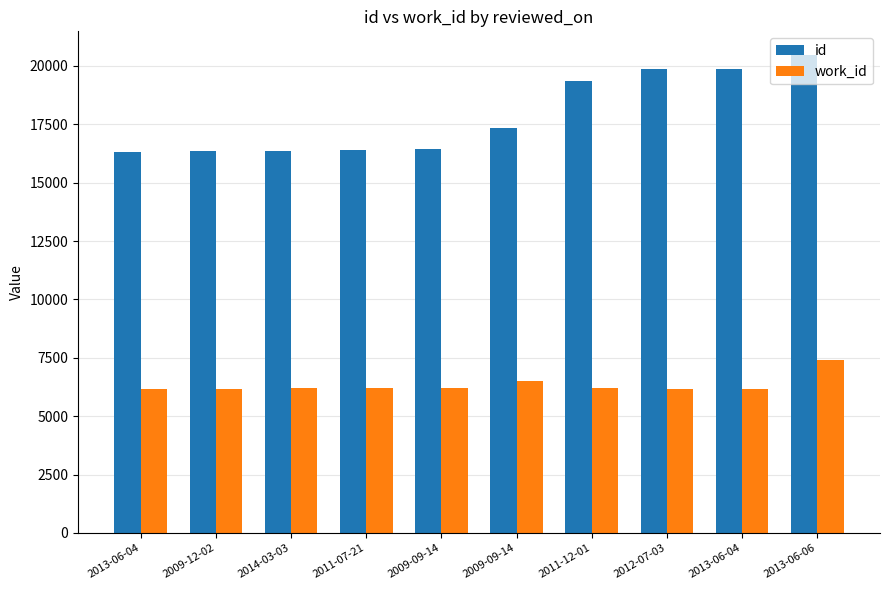

At which category does the chart reach its peak across all series?

2013-06-06